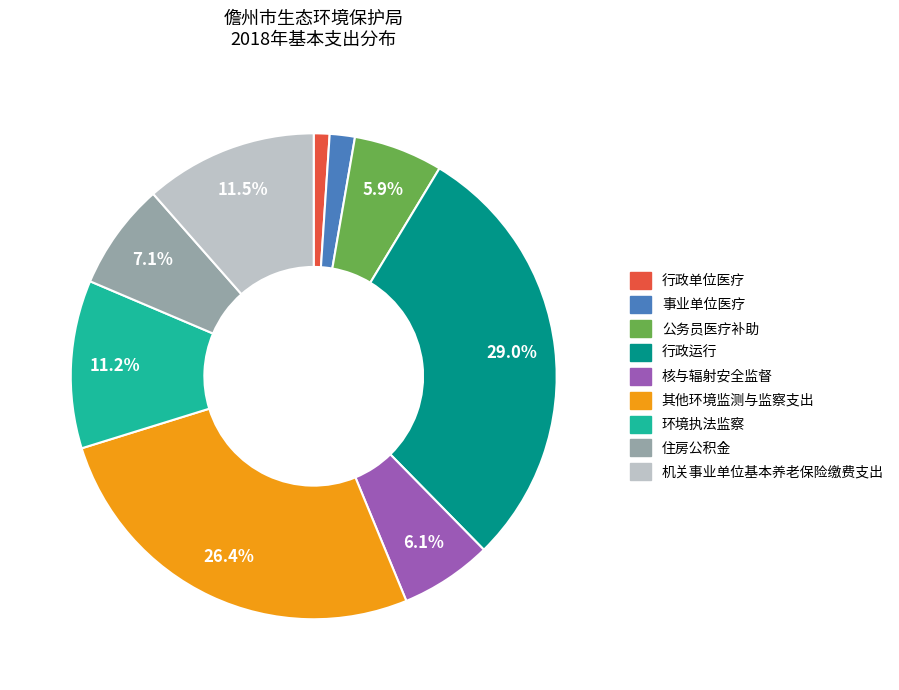

The 行政单位医疗 slice represents 11% of the pie. True or false?

False